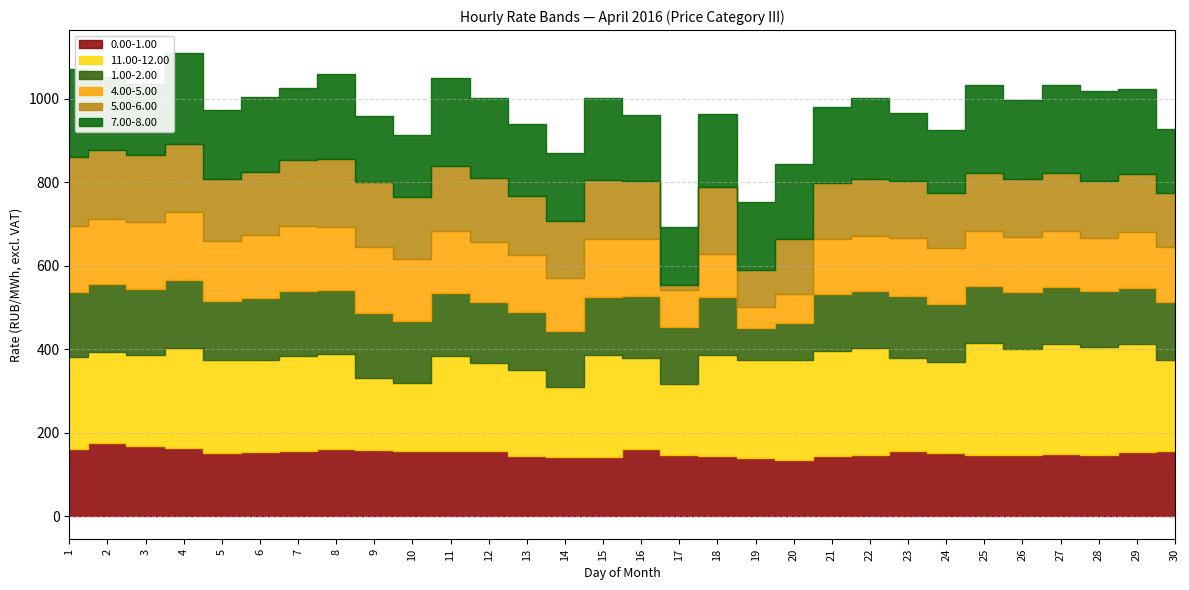

Where do 4.00-5.00 and 5.00-6.00 first cross each other?

16 and 17